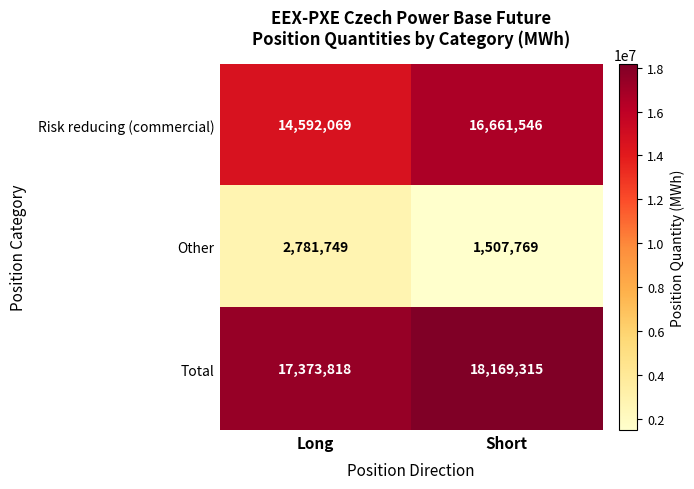

What is the minimum value for Other?

1507769